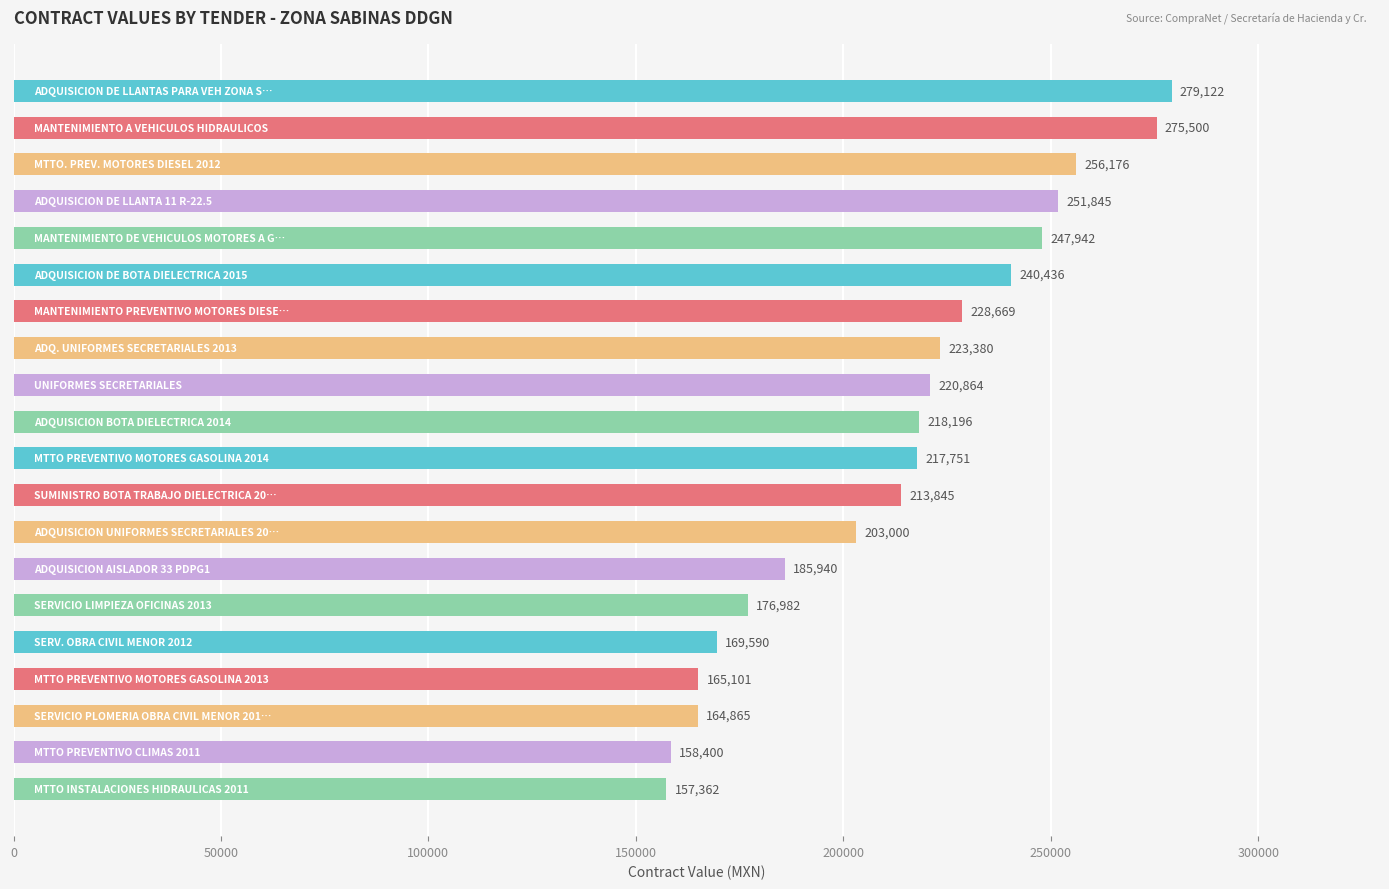

What is the difference between the maximum and minimum values?

121760.5